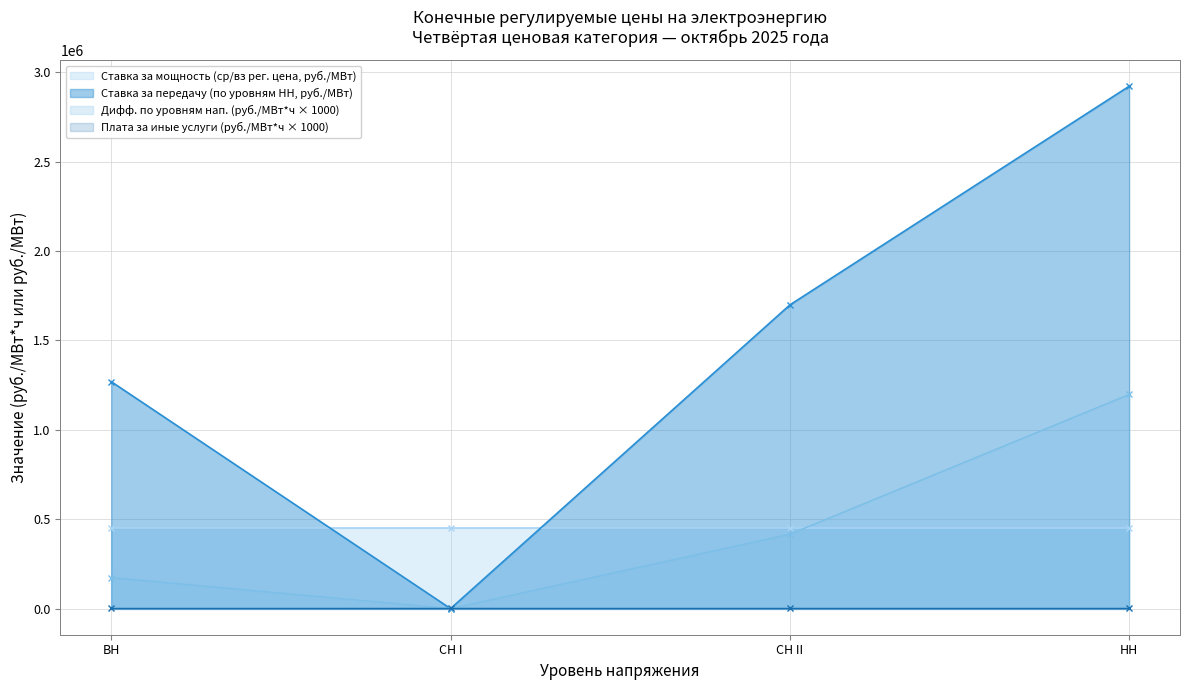

How many interior local valleys (lower than both neighbors) does the data have?

1